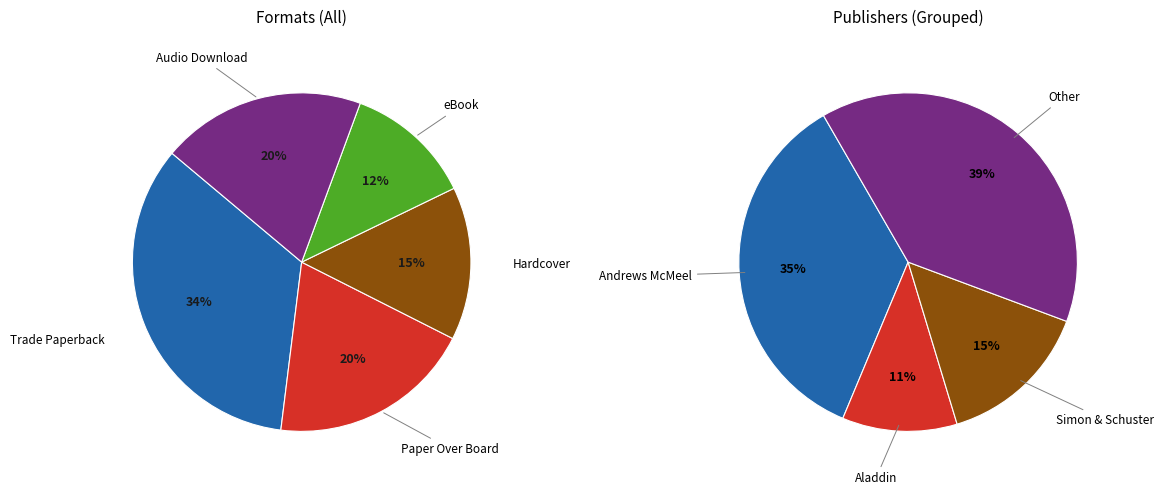

Is there a majority slice in this chart?

No